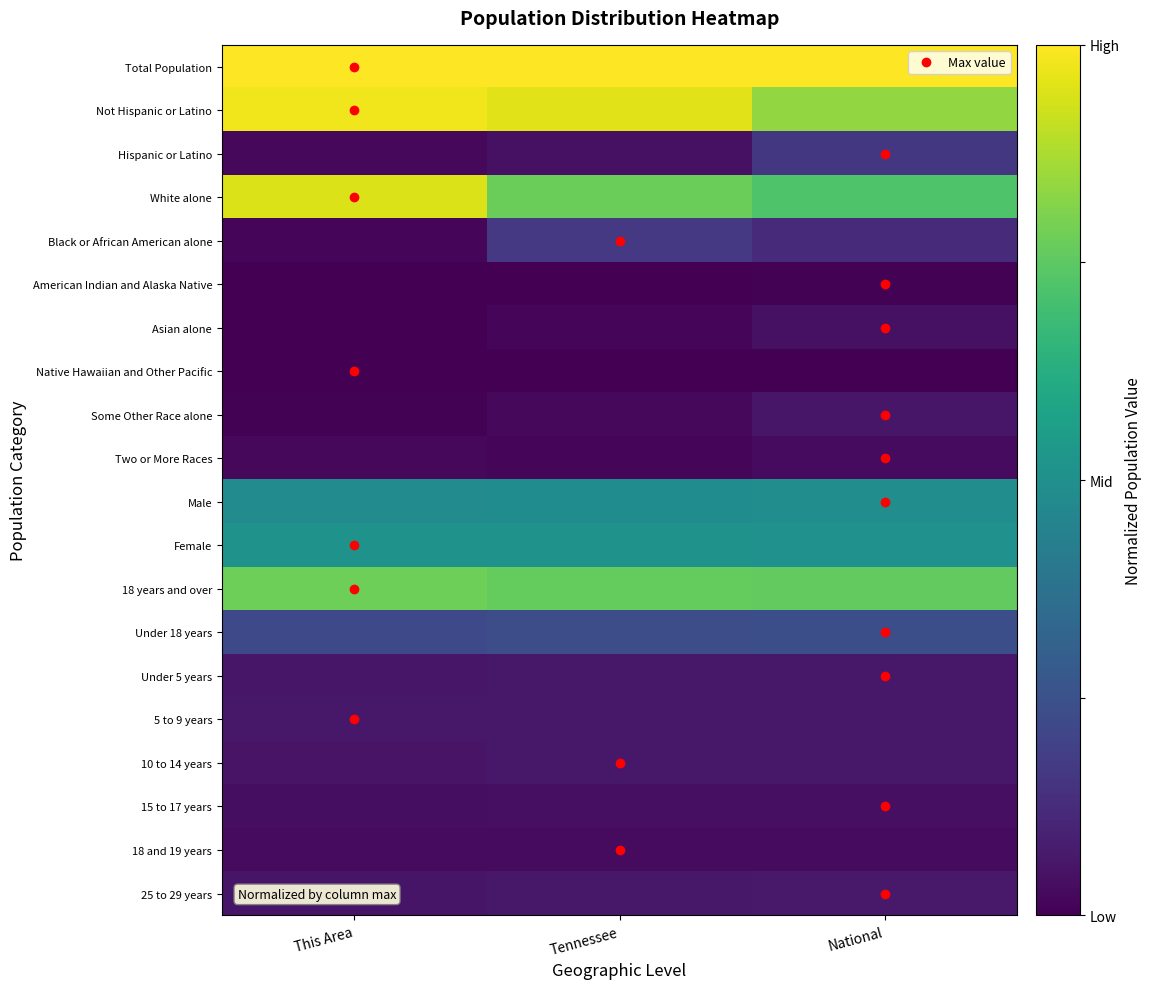

Count the number of data series in this chart.

20